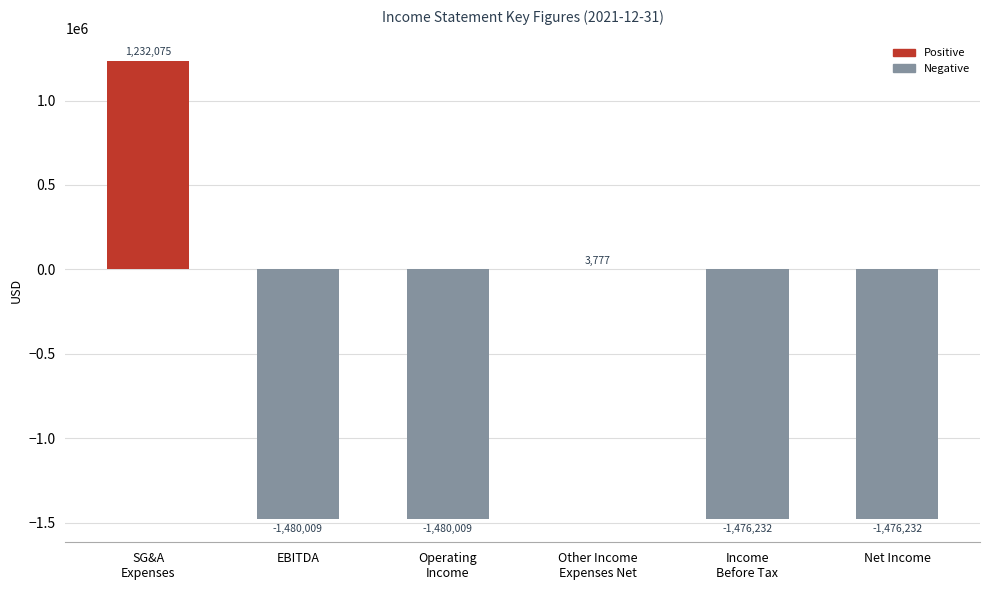

Is it true that the value at Net Income is -2075767?

False